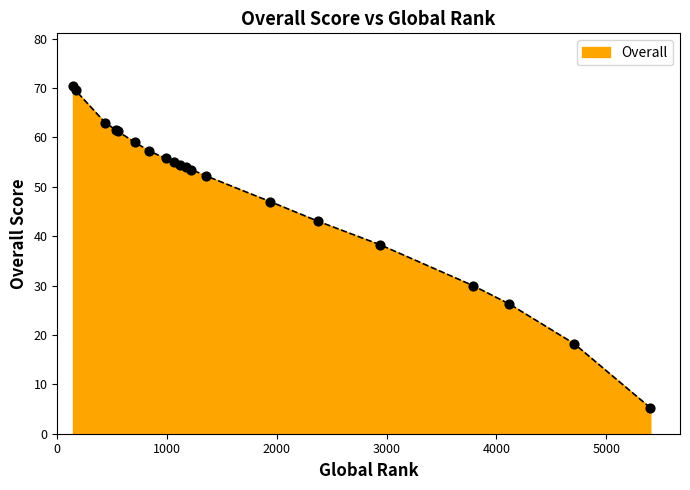

What is the greatest value displayed?

70.5